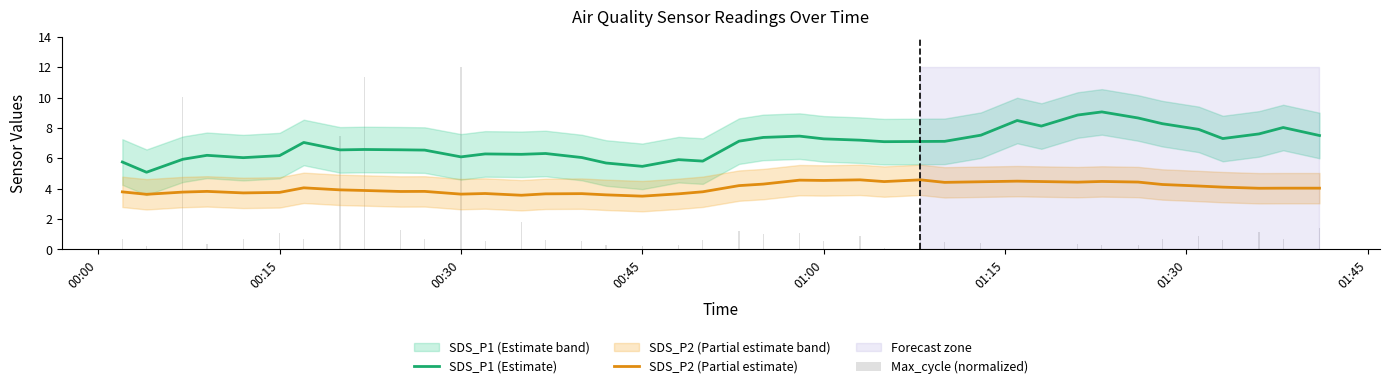

Does the chart contain any negative values?

No